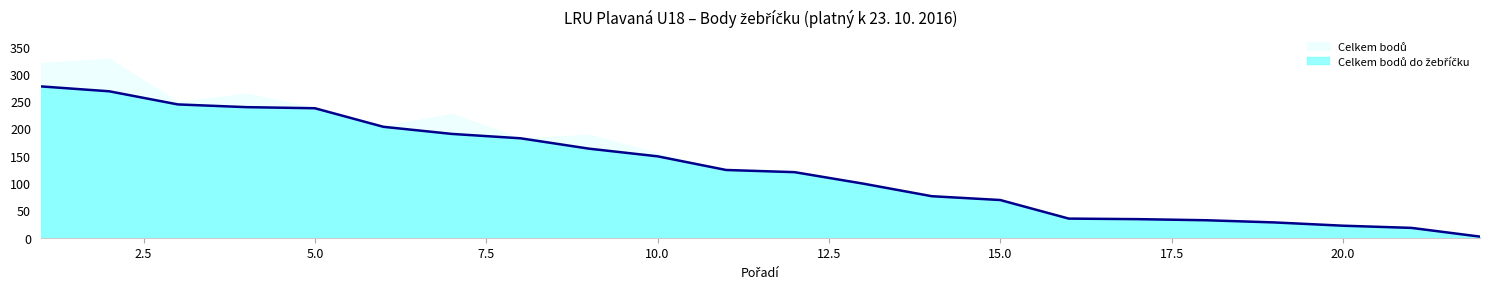

Which category has the lowest value across all series?

22